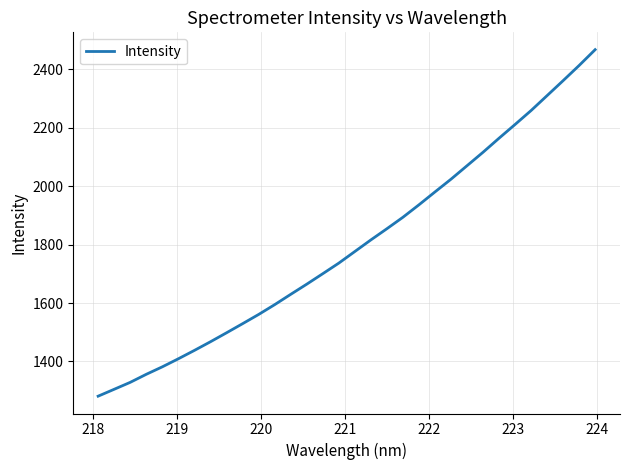

How many values exceed 1776?

16